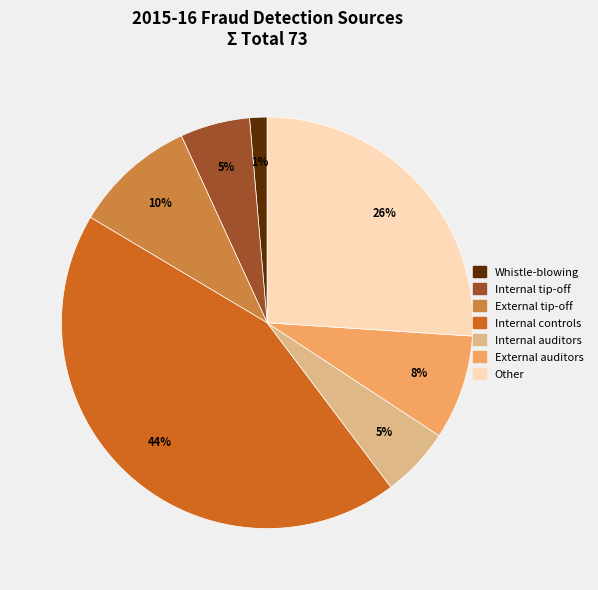

How many segments does this pie chart have?

7